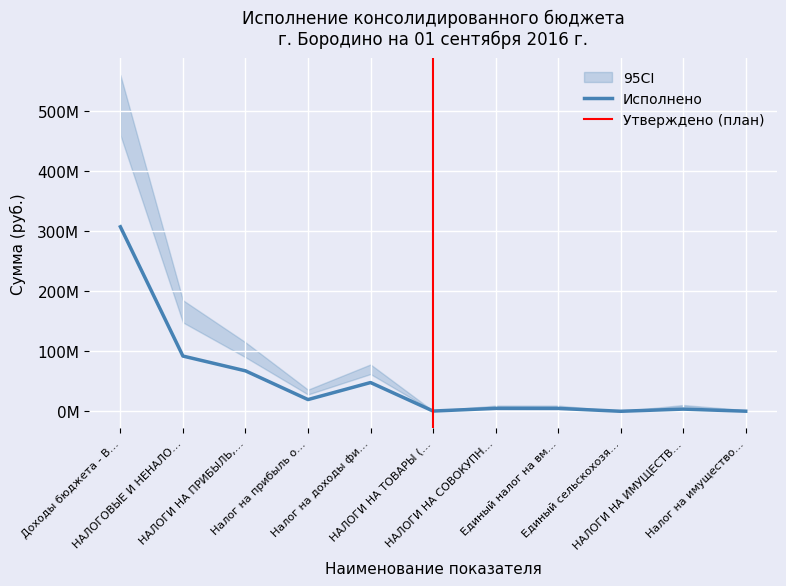

Approximately how many times larger is the value at НАЛОГИ НА ТОВАРЫ (… compared to НАЛОГИ НА СОВОКУПН…?

0.1